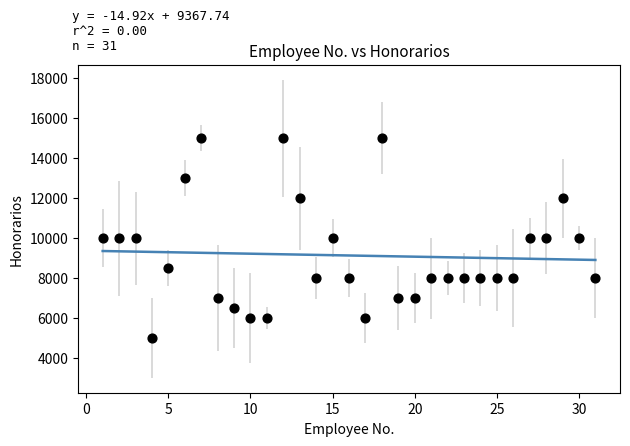

What is the range of X values (max minus min)?

30